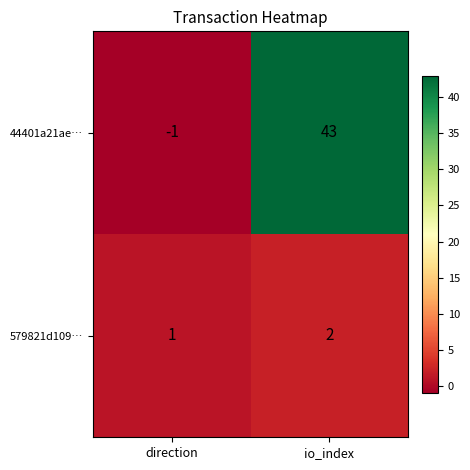

Where is 579821d109… nearest to the value 1?

direction